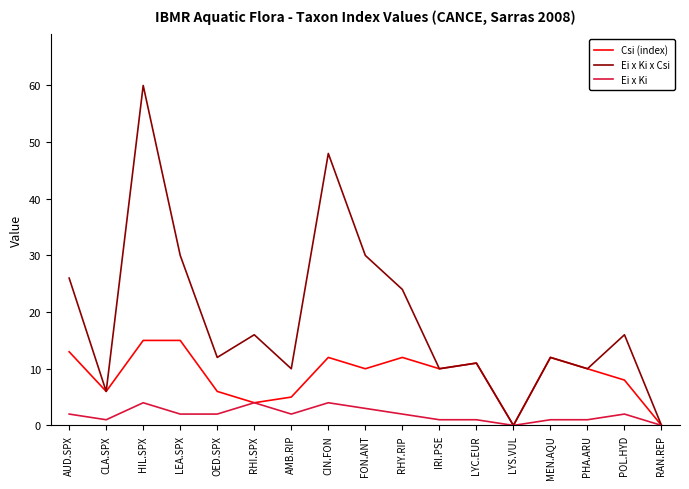

At which category is the sum across all series the highest?

HIL.SPX